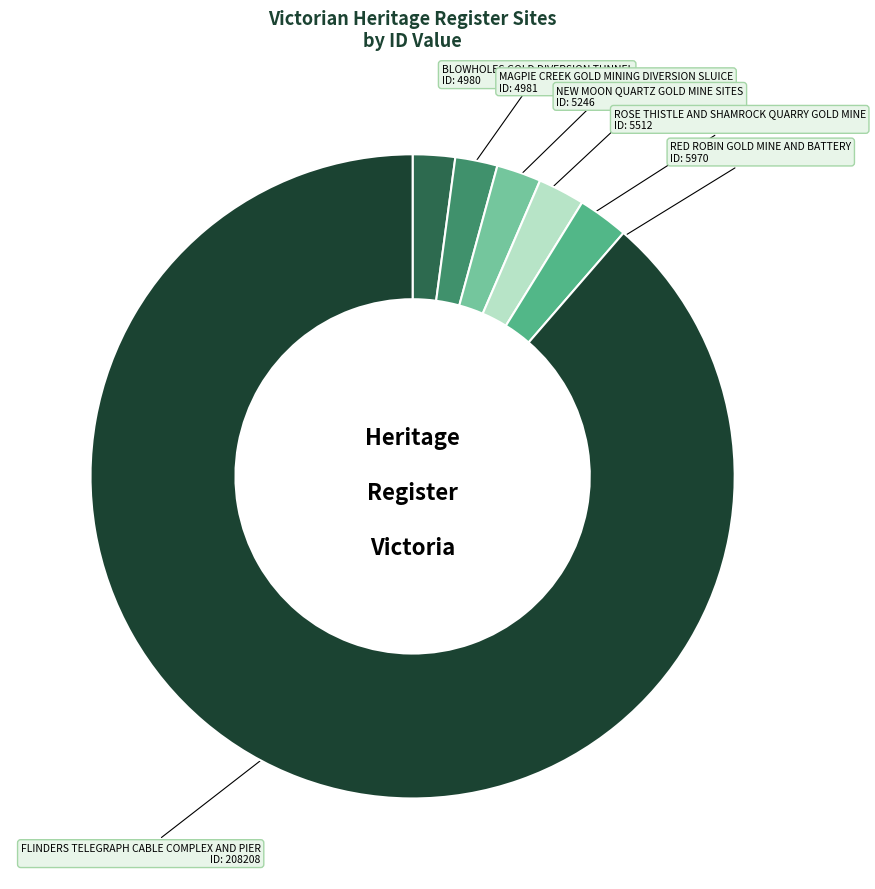

Is there any slice that represents more than half of the pie?

Yes